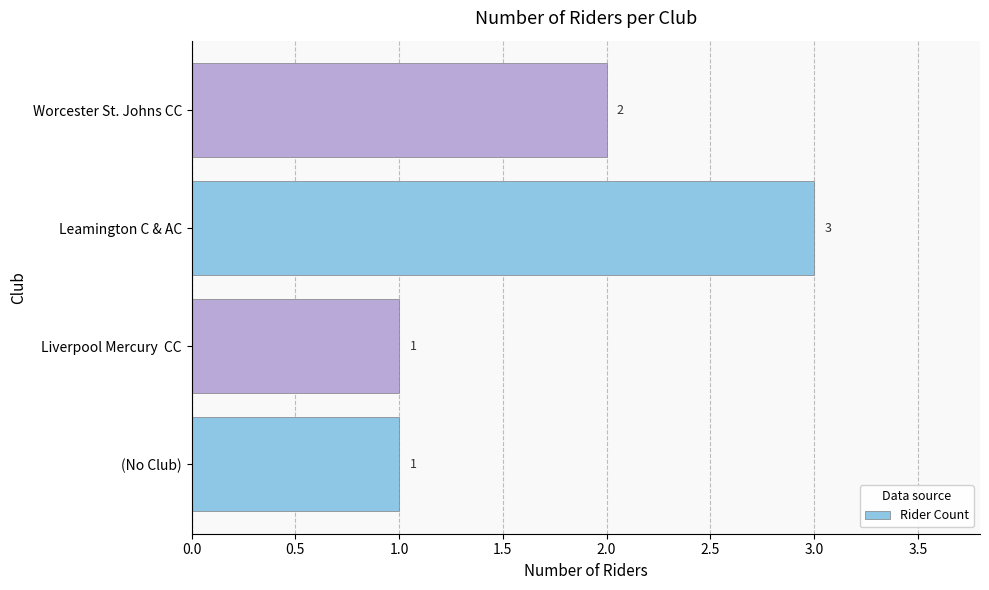

Is it true that the value at Liverpool Mercury  CC is 2?

False